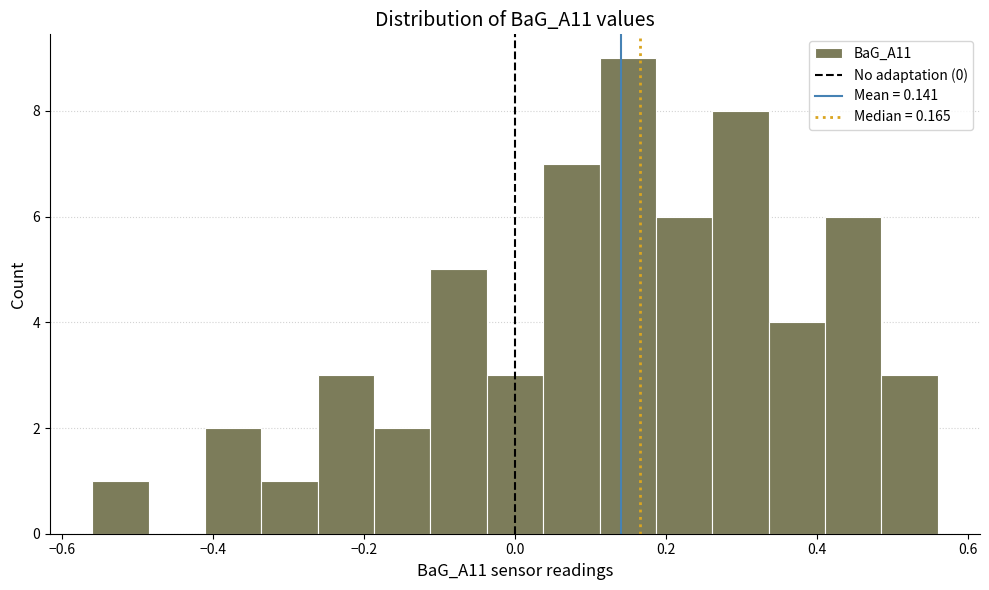

Around what value on the x-axis is the tallest bar? Give the approximate position of its centre, as read against the axis.

0.14